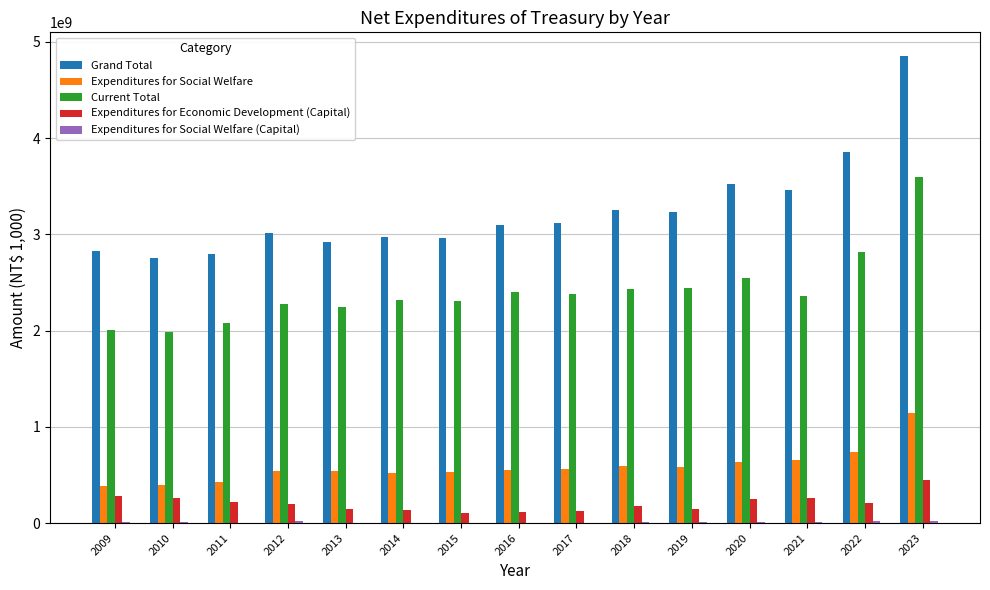

What is the maximum value shown in the chart?

4856689108